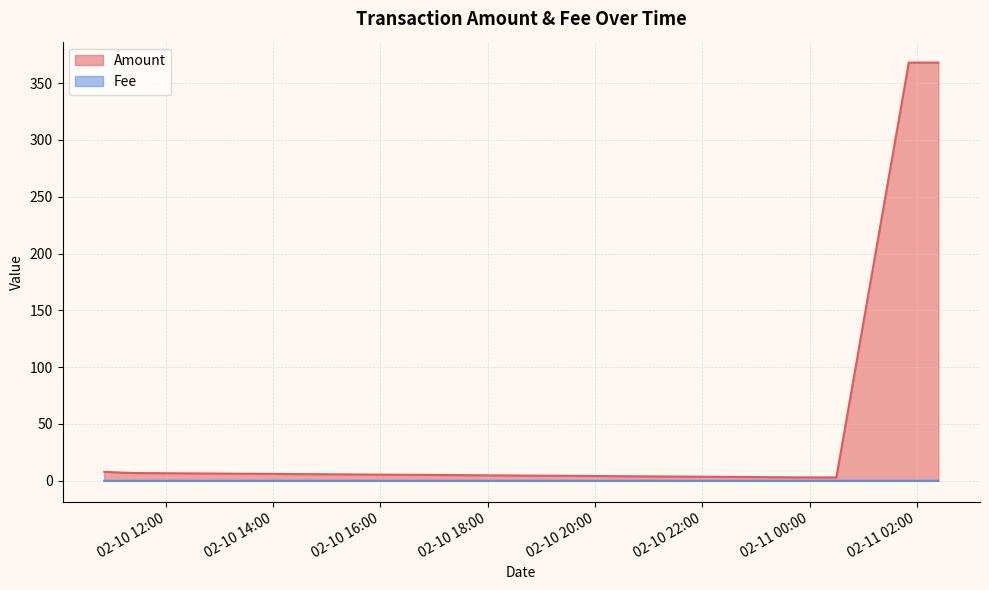

True or false: Amount has more than 2 interior local peaks.

False